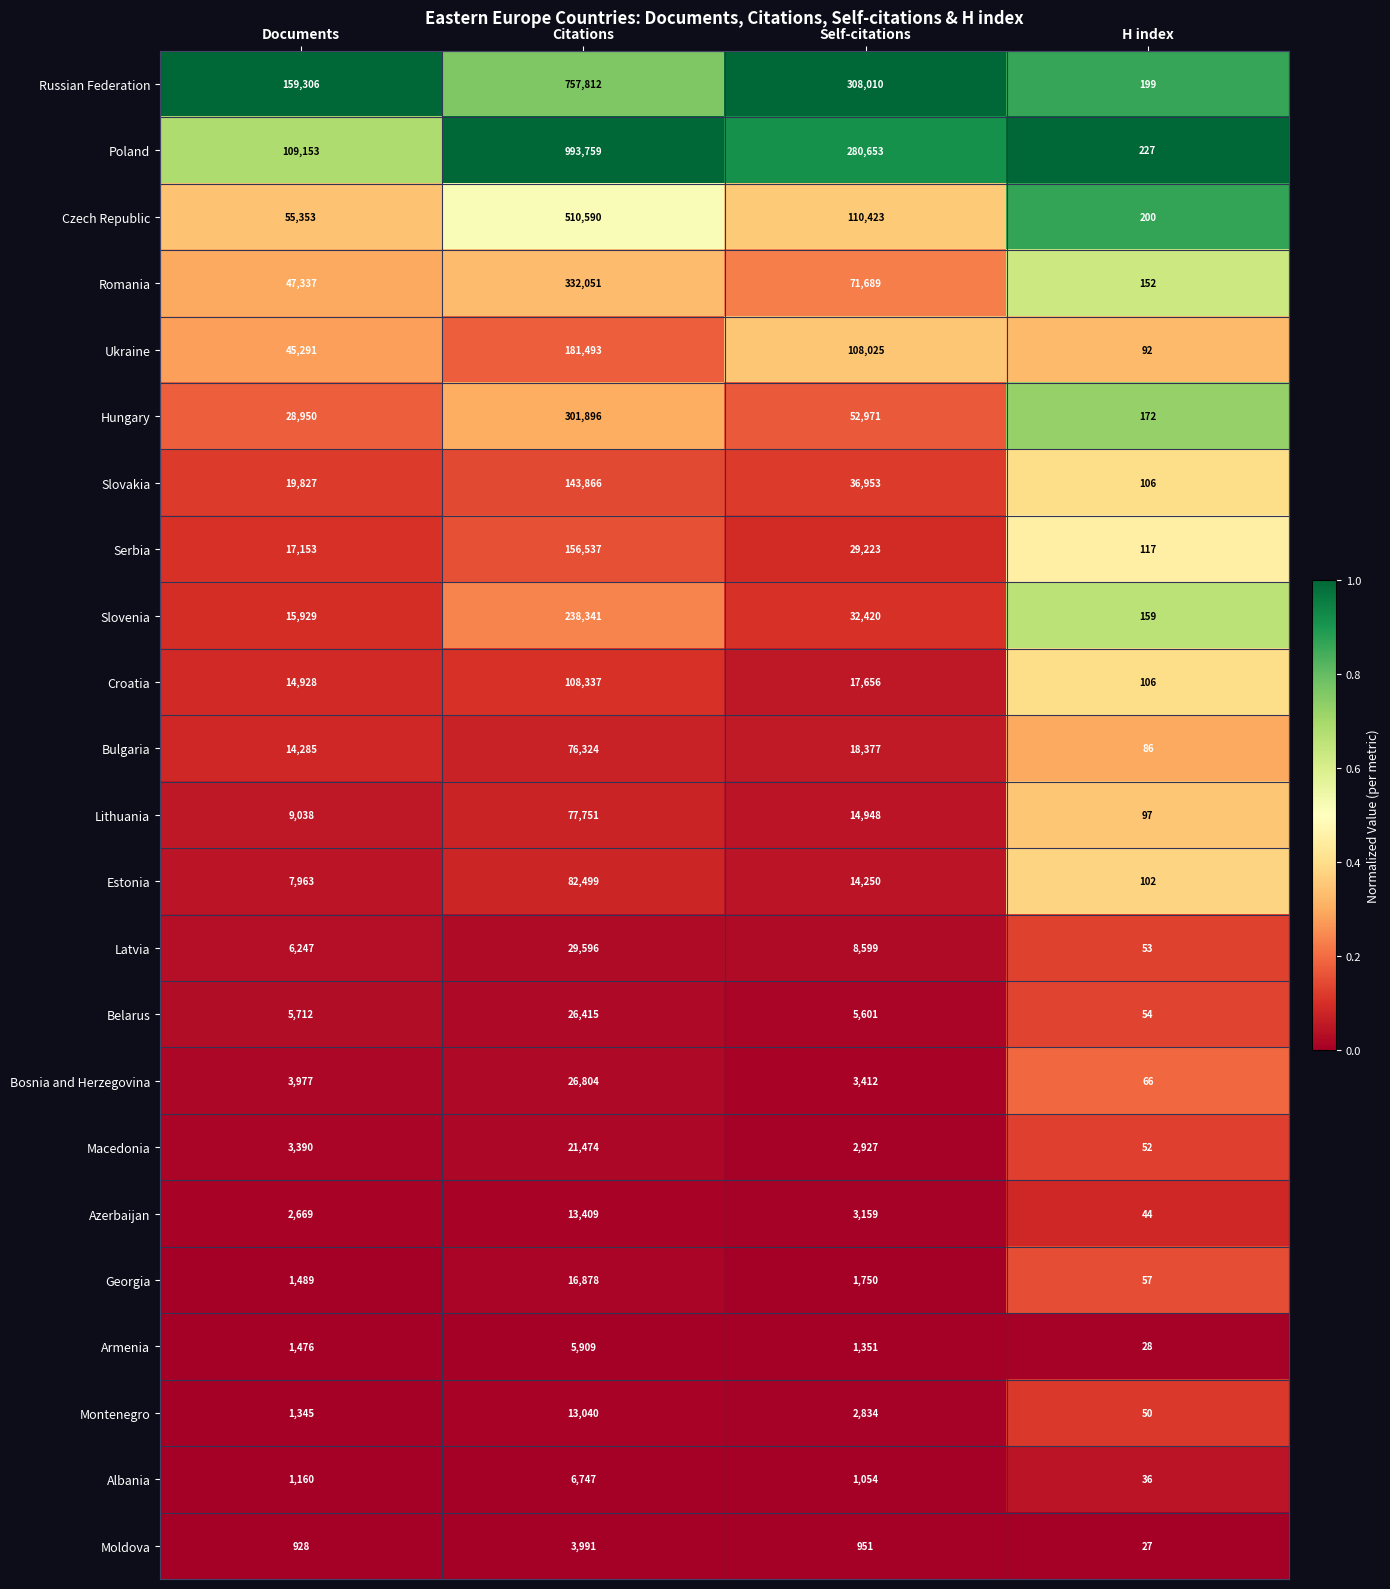

What is the total value across all series at Citations?

4125519